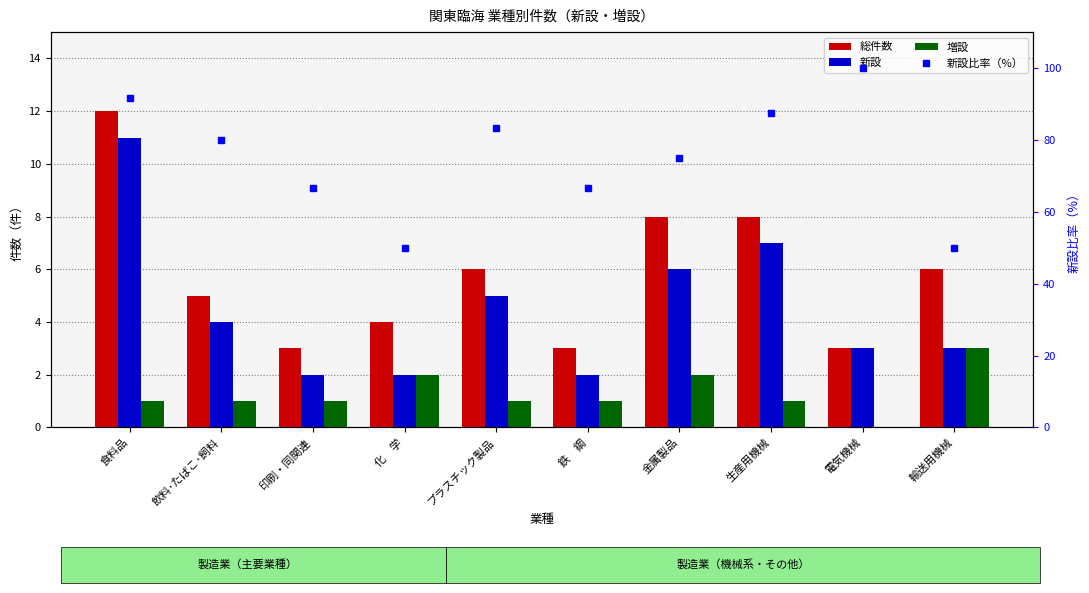

Reading right to left, extract all data points from this chart.

総件数: 6.0	3.0	8.0	8.0	3.0	6.0	4.0	3.0	5.0	12.0
新設: 3.0	3.0	7.0	6.0	2.0	5.0	2.0	2.0	4.0	11.0
増設: 3.0	0.0	1.0	2.0	1.0	1.0	2.0	1.0	1.0	1.0
新設比率（%）: 50.0	100.0	87.5	75.0	66.7	83.3	50.0	66.7	80.0	91.7